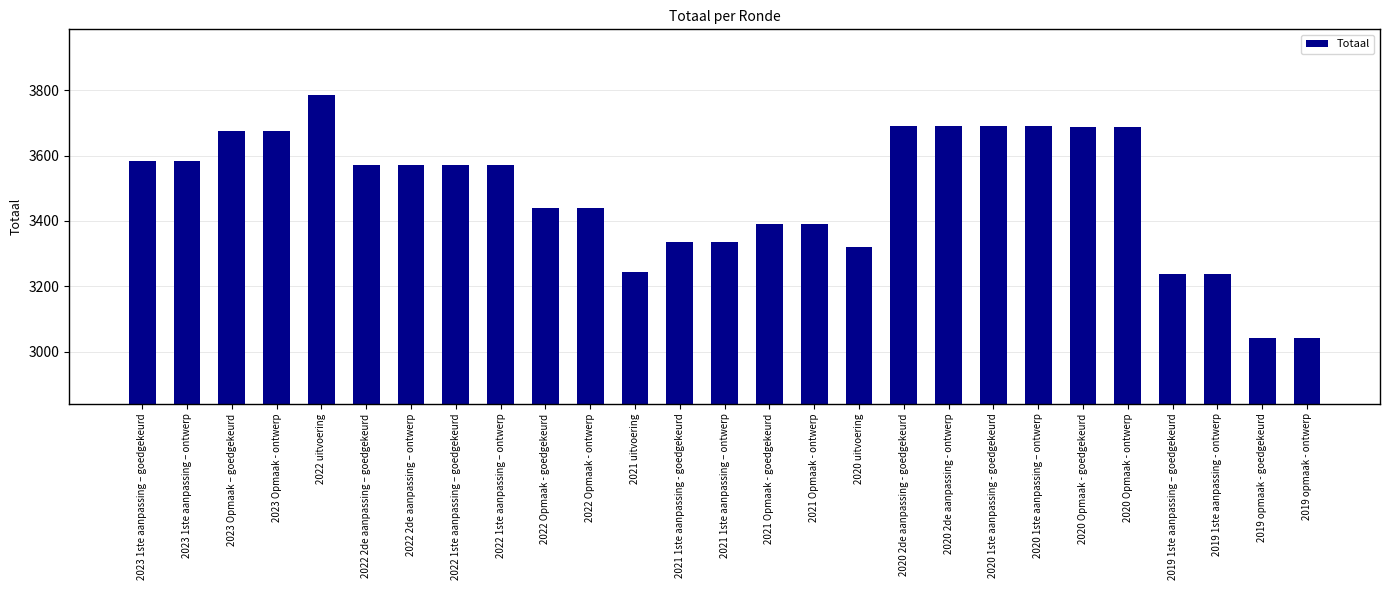

True or false: the data shows 3690 at 2020 1ste aanpassing – ontwerp.

True